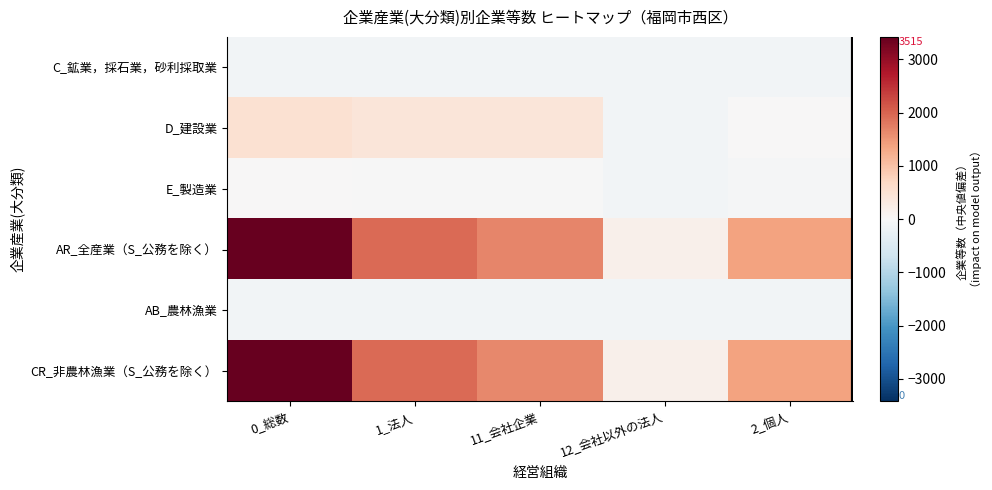

Between 0_総数 and 1_法人, which series saw the biggest shift?

AR_全産業（S_公務を除く）